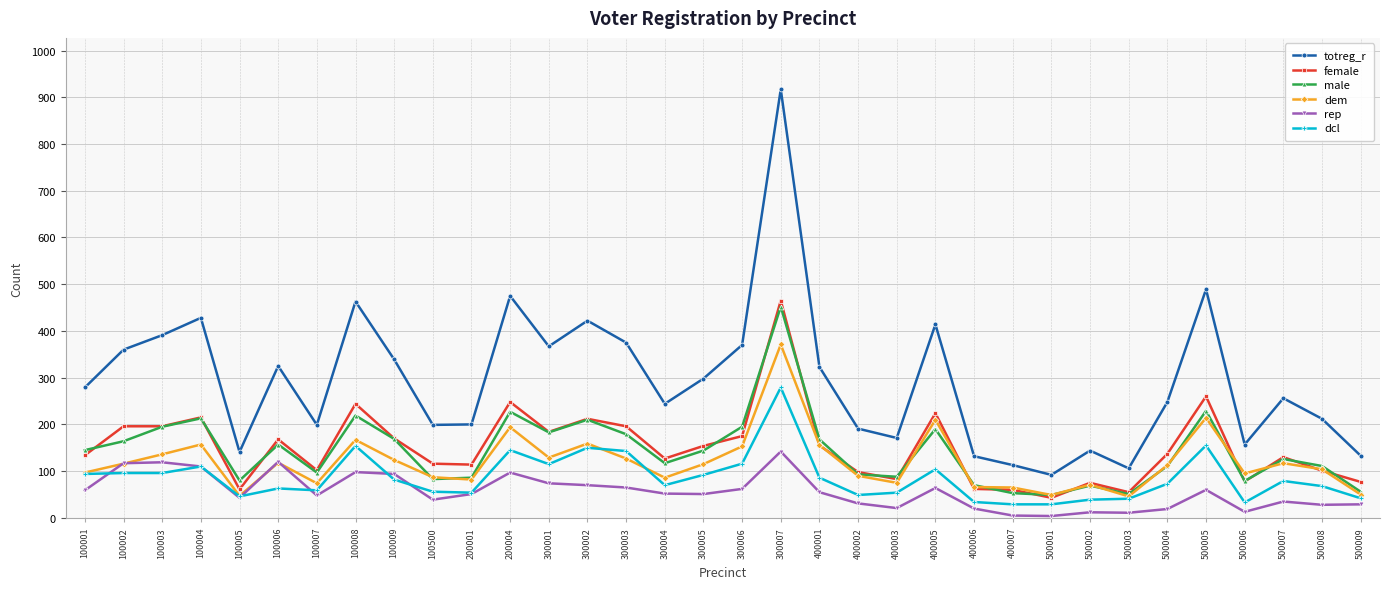

How many data points does each series have?

34